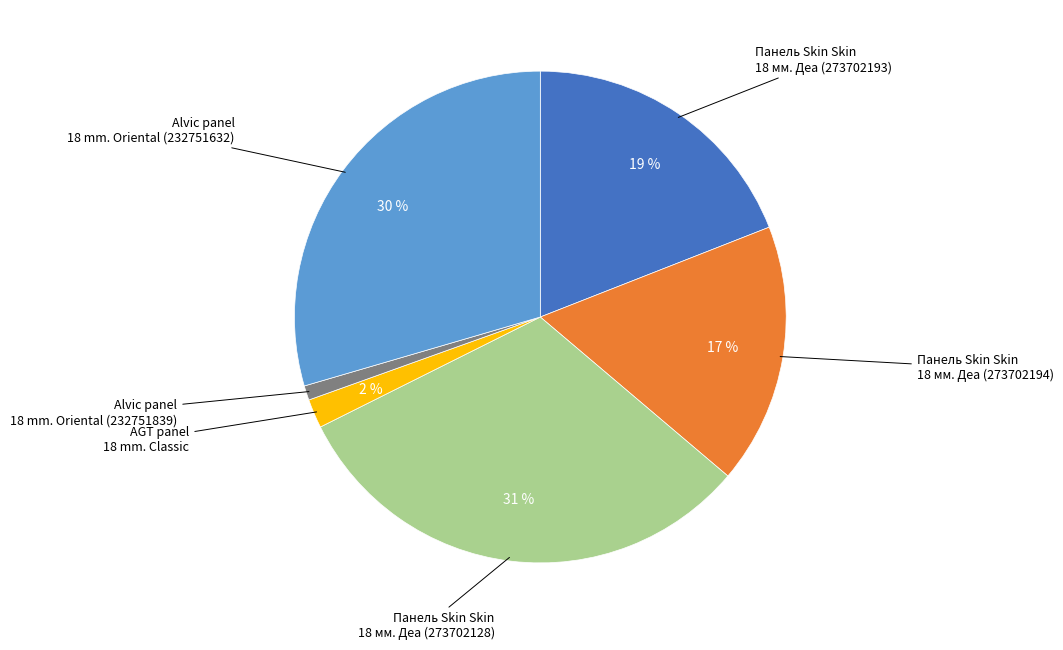

Is there any slice that represents more than half of the pie?

No